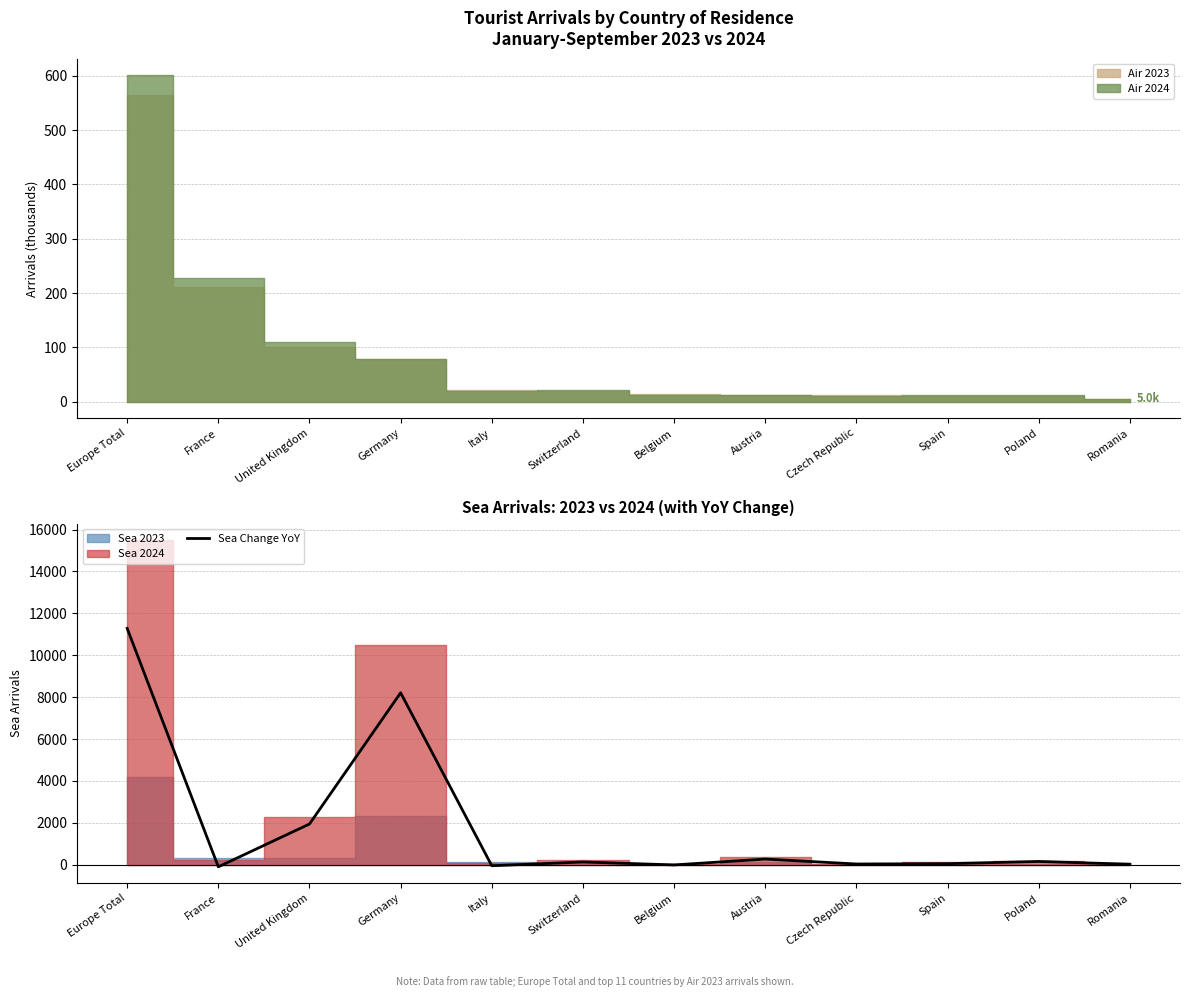

Reading left to right, what are all the values shown in this chart?

Europe Total=11284	France=-104	United Kingdom=1941	Germany=8208	Italy=-52	Switzerland=128	Belgium=-13	Austria=267	Czech Republic=31	Spain=46	Poland=153	Romania=20